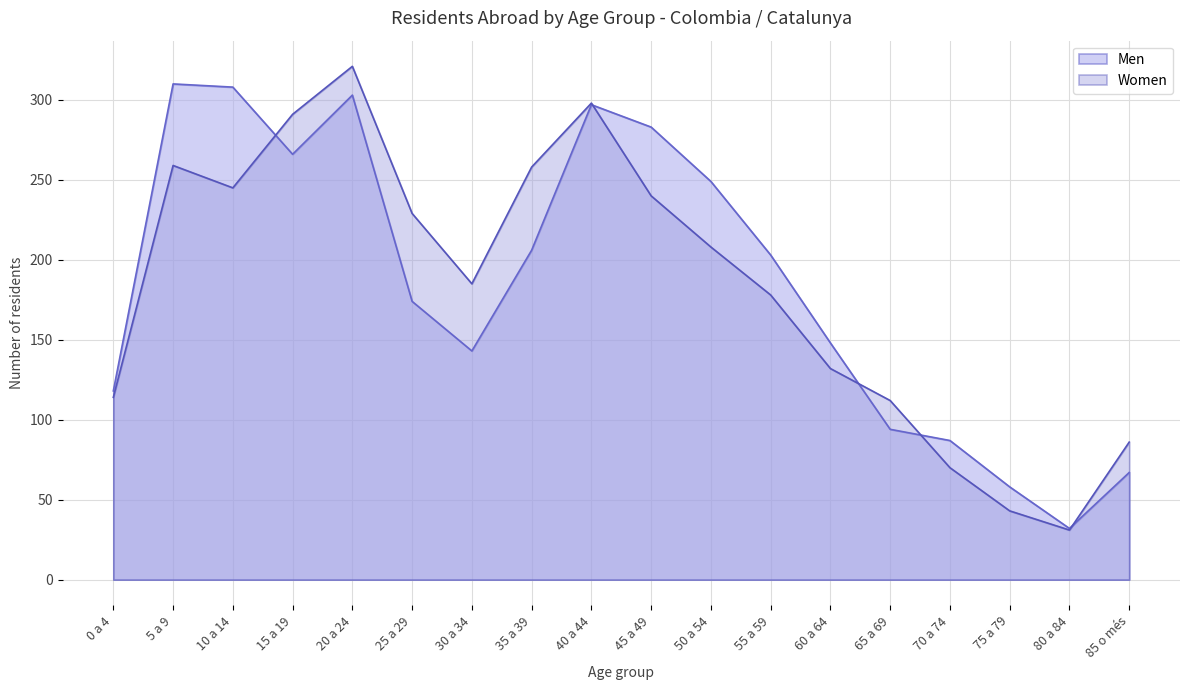

At which label does Men first exceed 203?

5 a 9